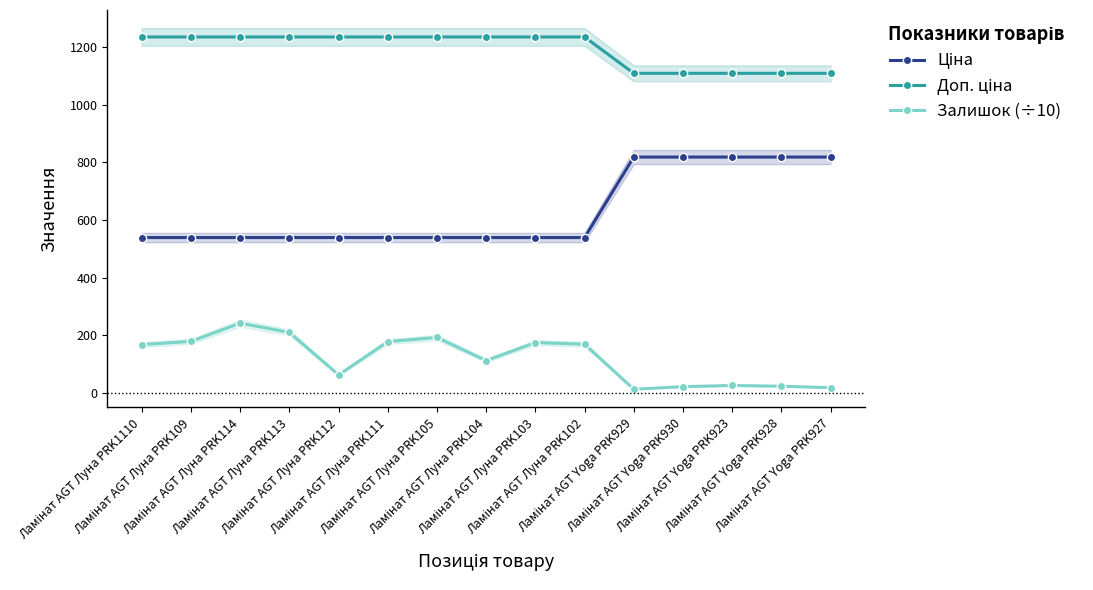

What is the difference between the maximum and minimum values in the Залишок (÷10) series?

229.4